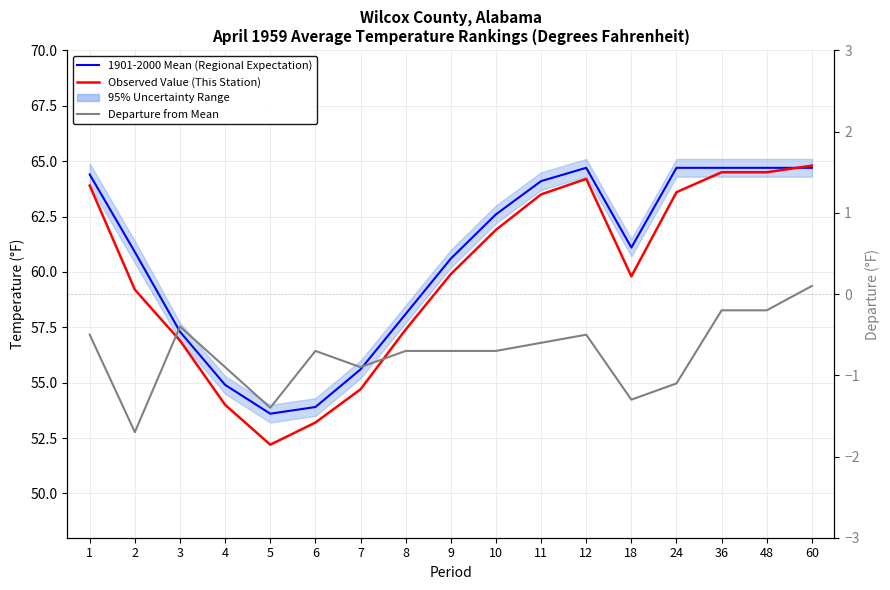

Rank the series by their maximum value, from lowest to highest.

Departure from Mean, 1901-2000 Mean (Regional Expectation), Observed Value (This Station)